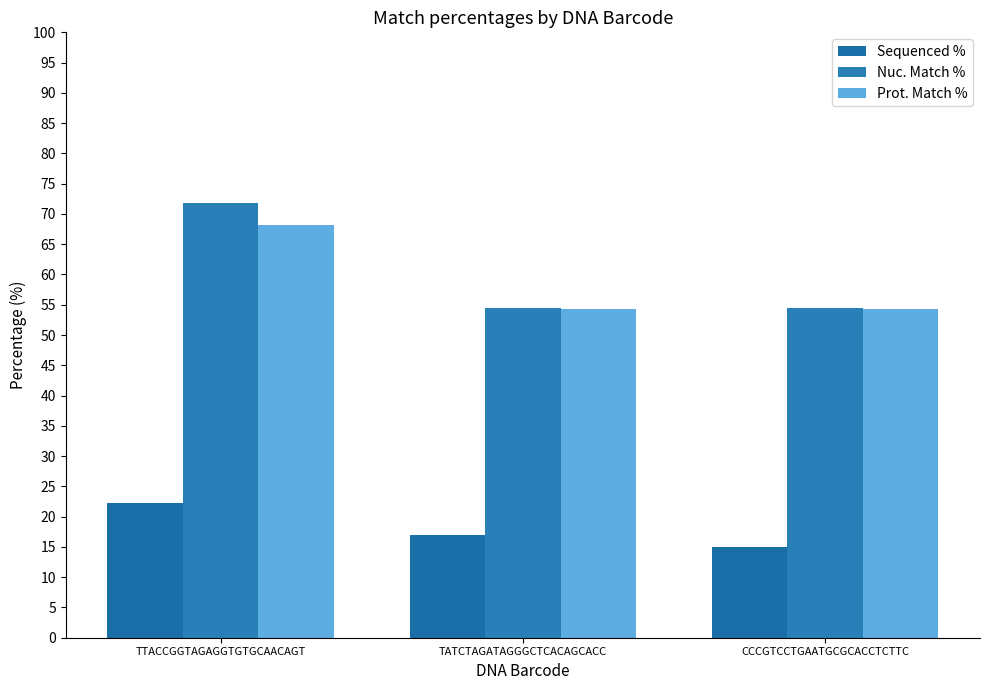

How many values in the Sequenced % series are below 17?

1